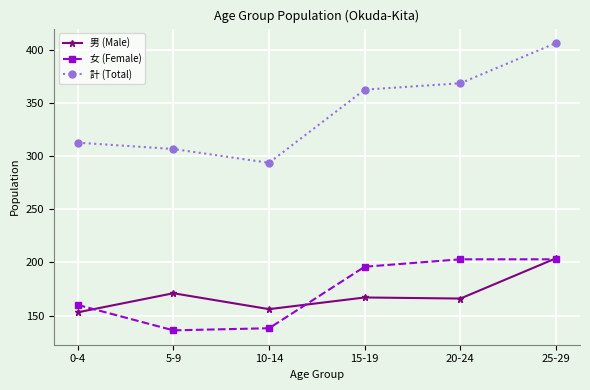

What is the total value across all series at 5-9?

614